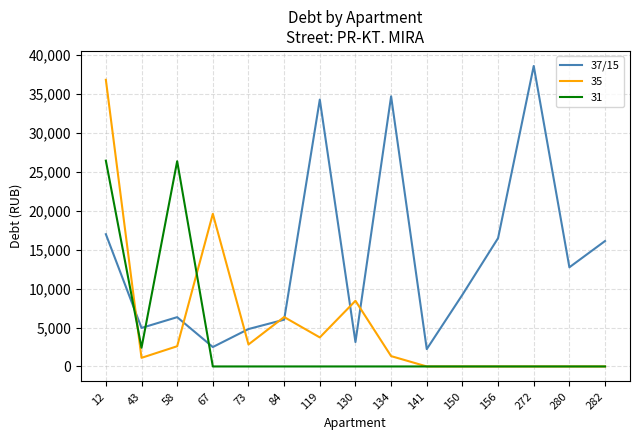

Where do 37/15 and 31 first cross each other?

12 and 43